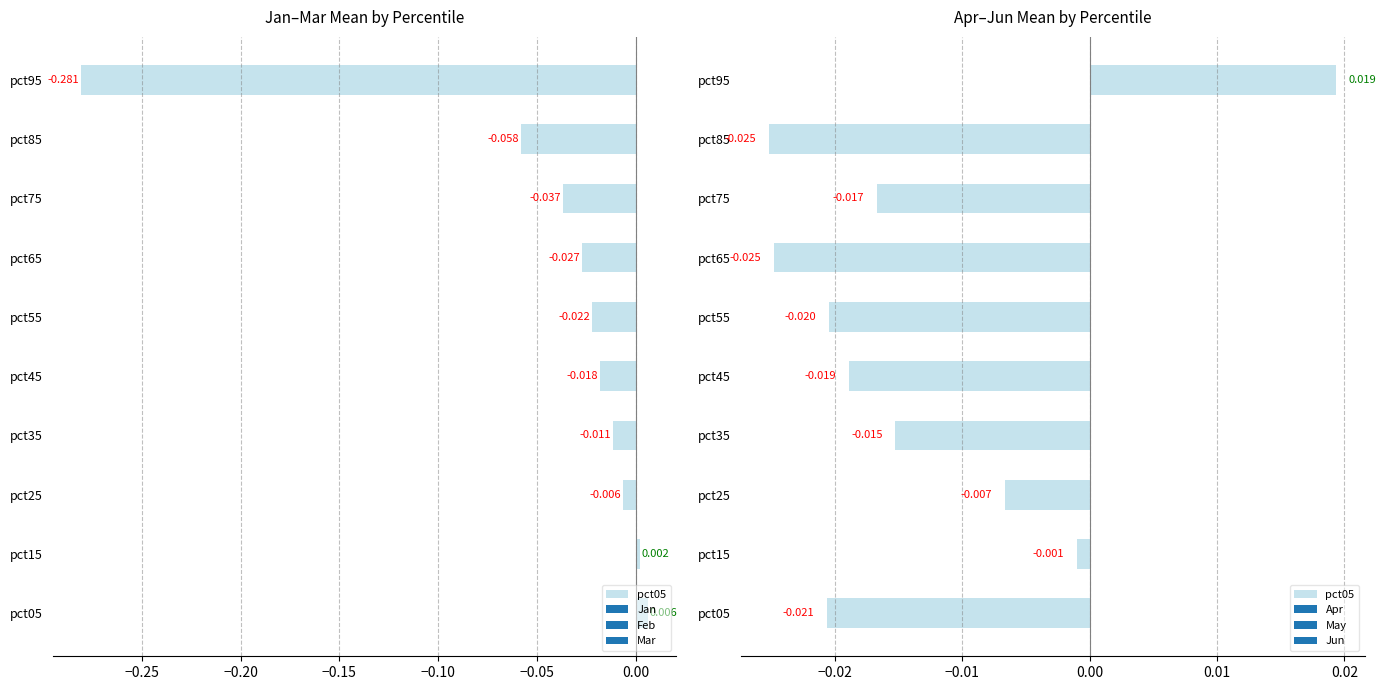

List the labels in order of Apr value, largest first.

pct15, pct25, pct05, pct75, pct35, pct85, pct45, pct55, pct65, pct95